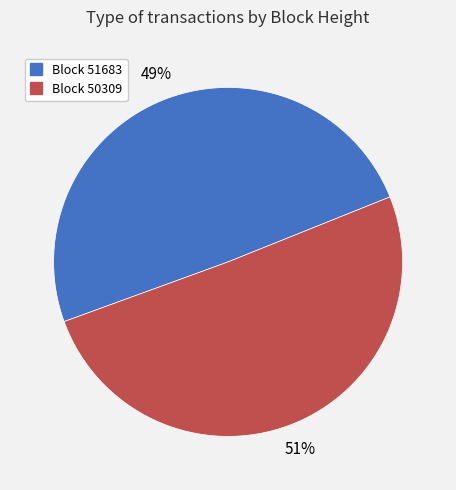

To the nearest percent, what is the average slice percentage?

50%